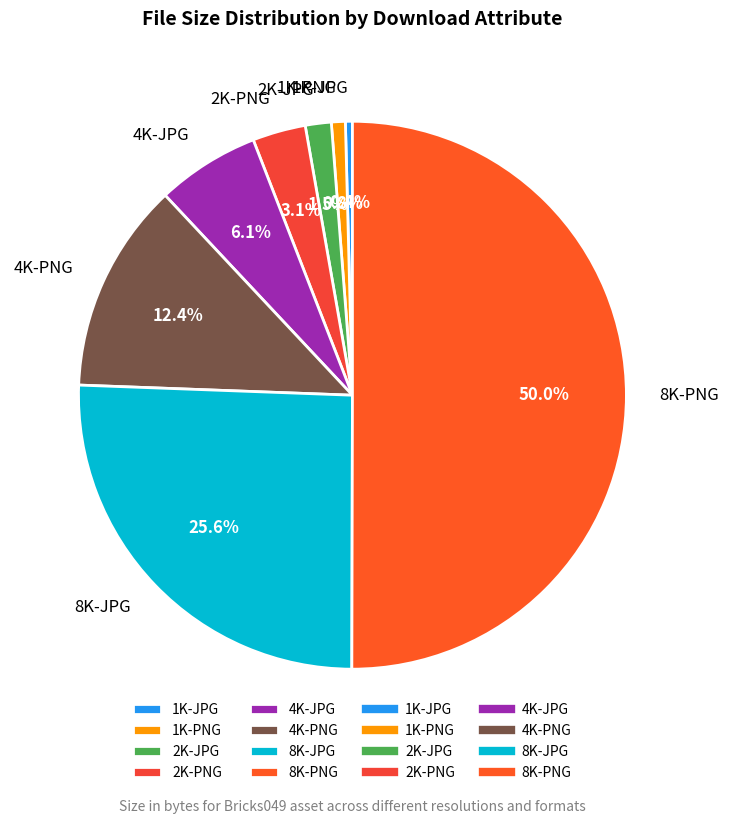

Approximately how many times larger is the value at 4K-PNG compared to 1K-PNG?

15.1